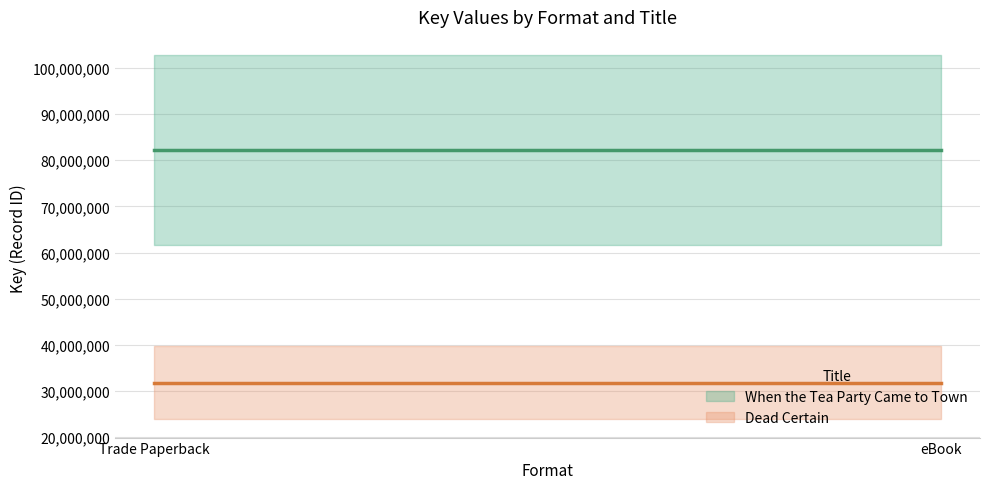

What is the total value across all series at Trade Paperback?

114024014